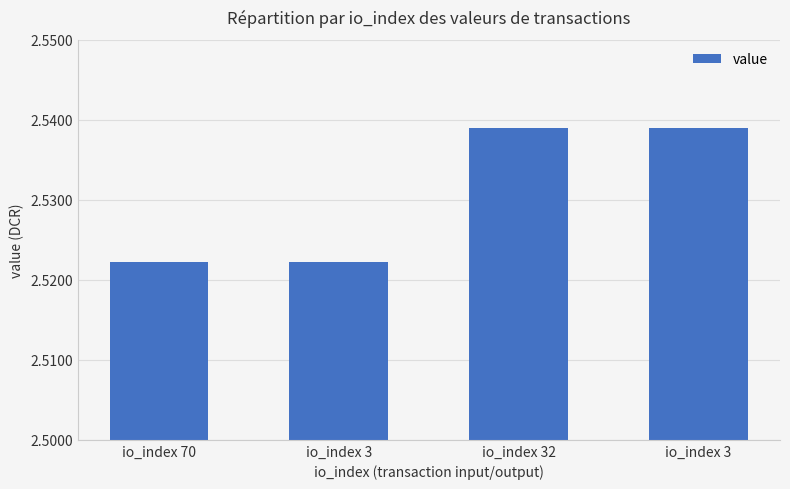

What is the label of the 2nd bar from the left?

io_index 3